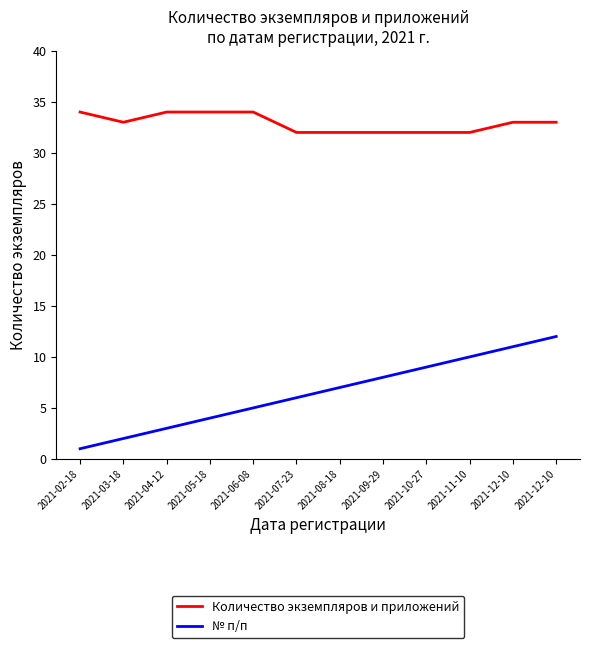

What is the difference between the highest and lowest values at 2021-09-29?

24